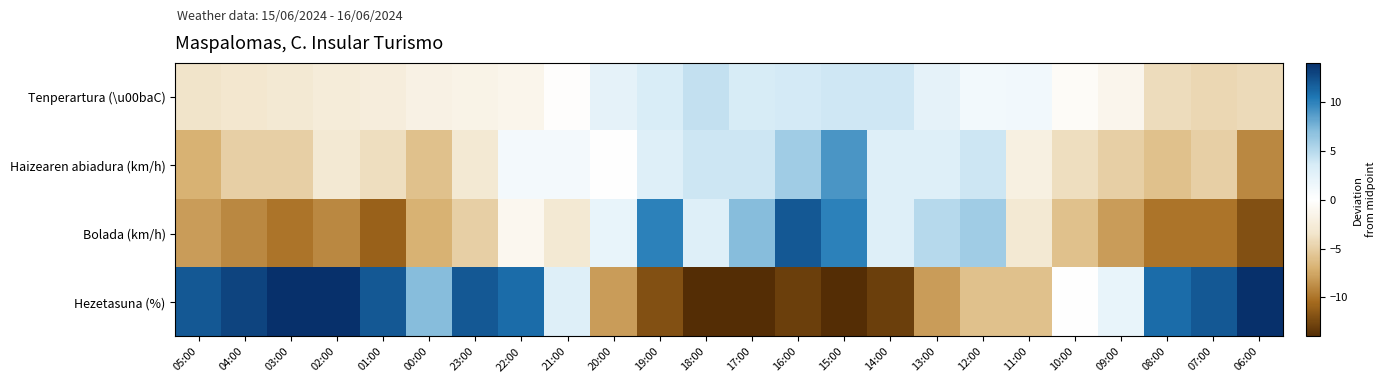

Which series has the widest spread of values?

Hezetasuna (%)